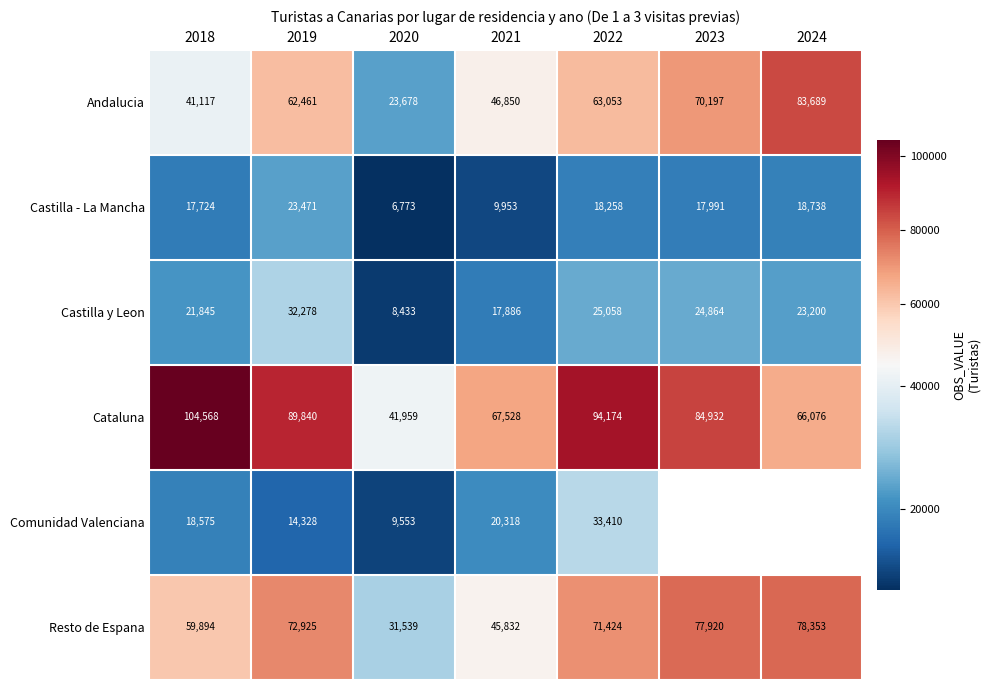

How many values in the Resto de Espana series are below 71424?

3